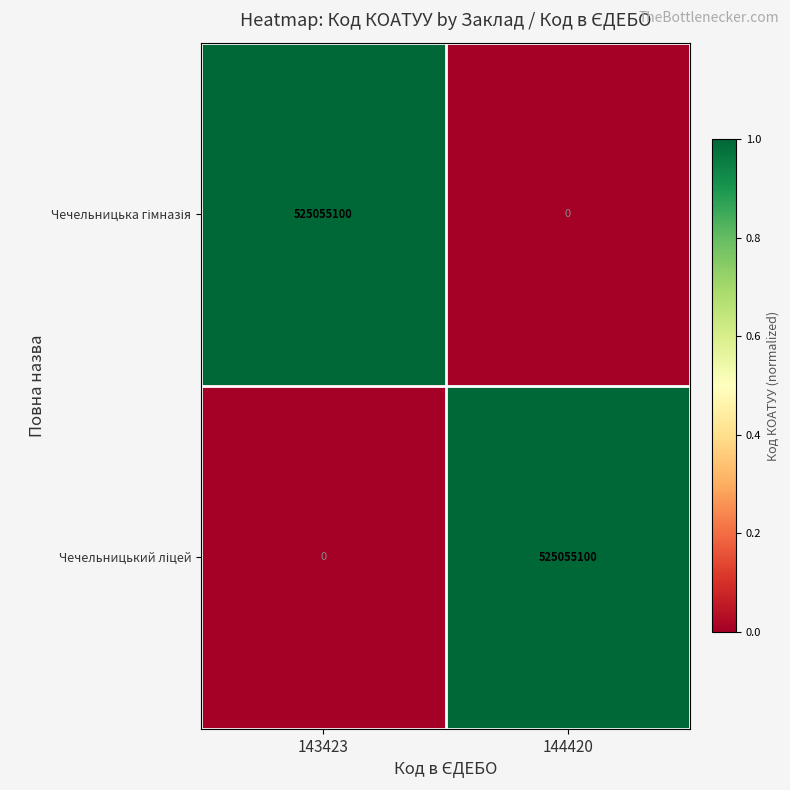

What is the total value across all series at 144420?

525055100